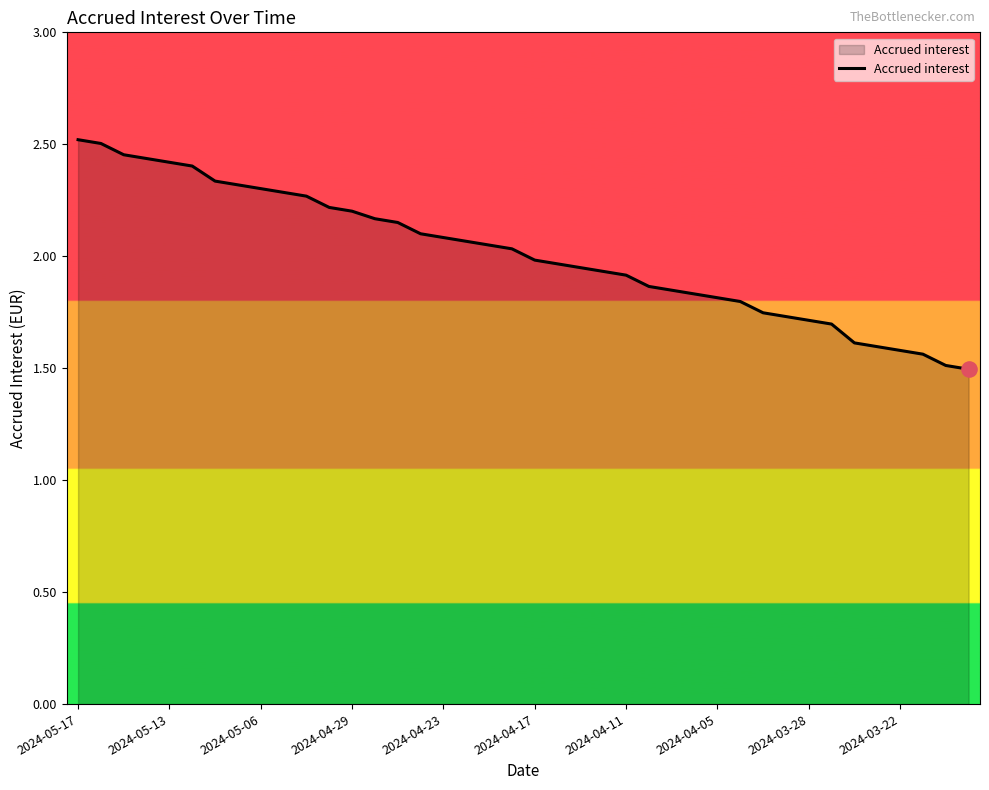

What is the minimum value shown in the chart?

1.5